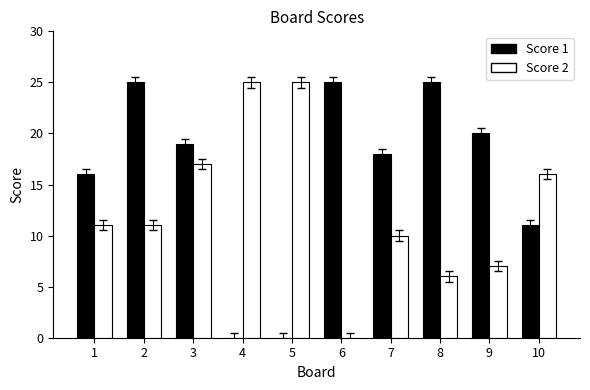

Where is Score 1 nearest to the value 12?

10